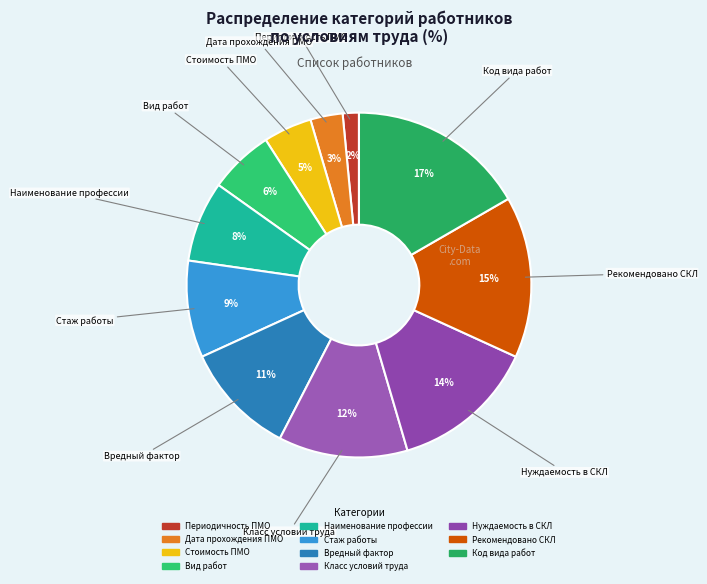

Is Наименование профессии the majority of the pie?

No